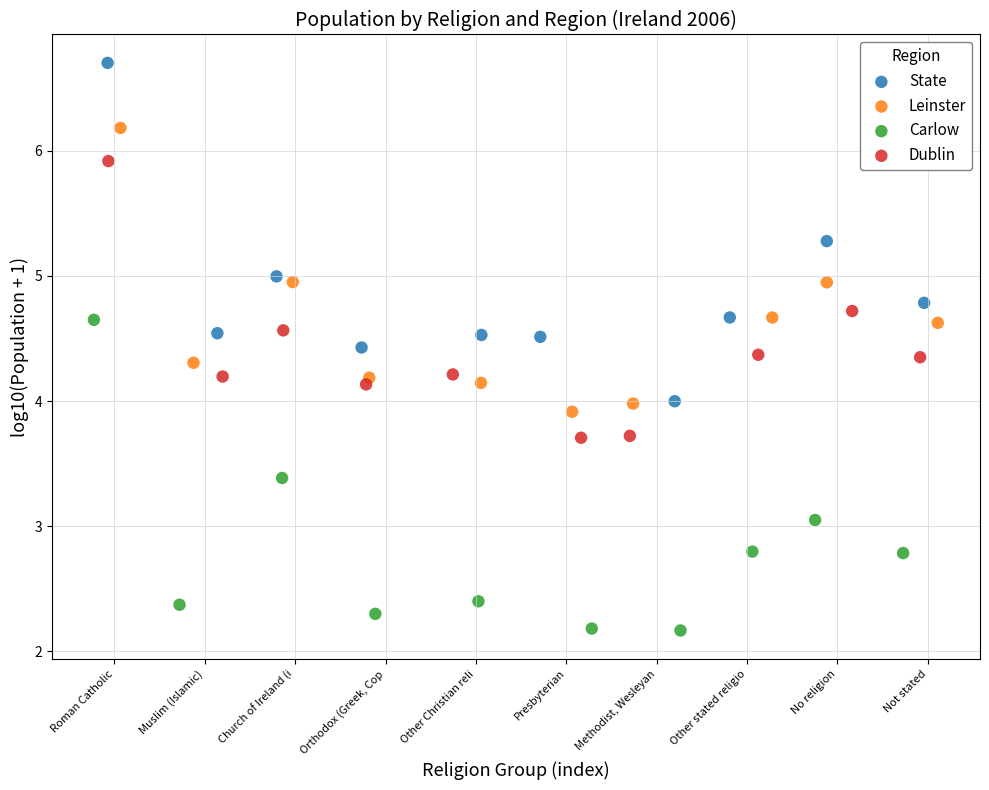

Which series reaches the maximum Y coordinate?

State